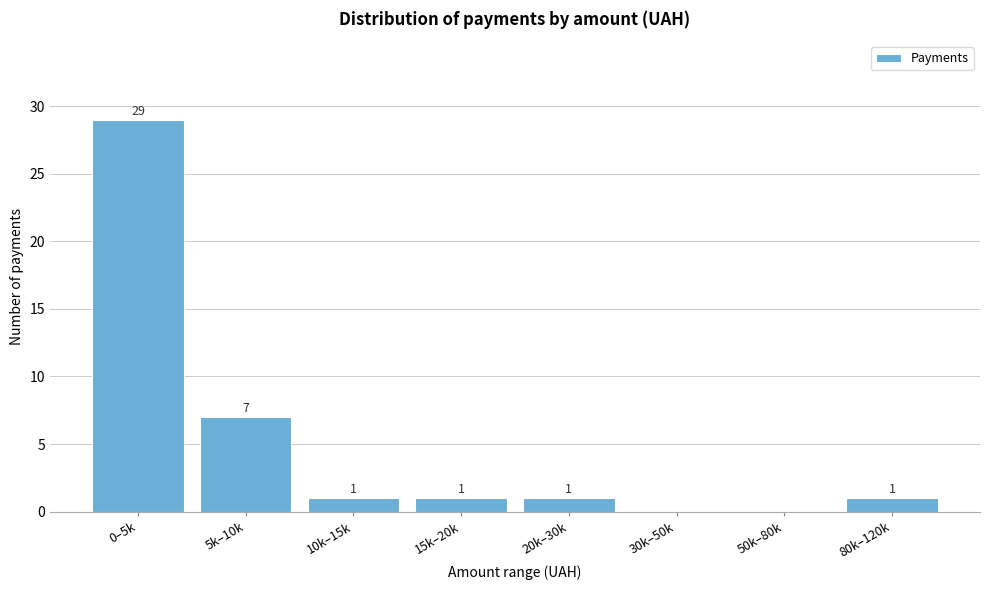

Reading left to right, list all the values displayed in this chart.

0–5k=29	5k–10k=7	10k–15k=1	15k–20k=1	20k–30k=1	30k–50k=0	50k–80k=0	80k–120k=1